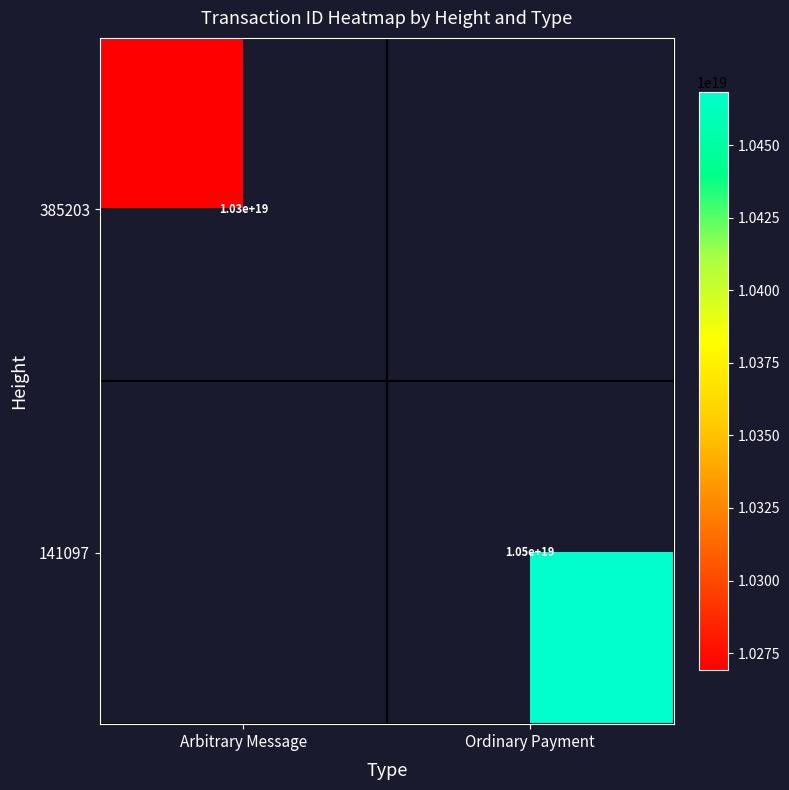

True or false: 385203 has a value of 10300000000000000000 at Arbitrary Message.

True